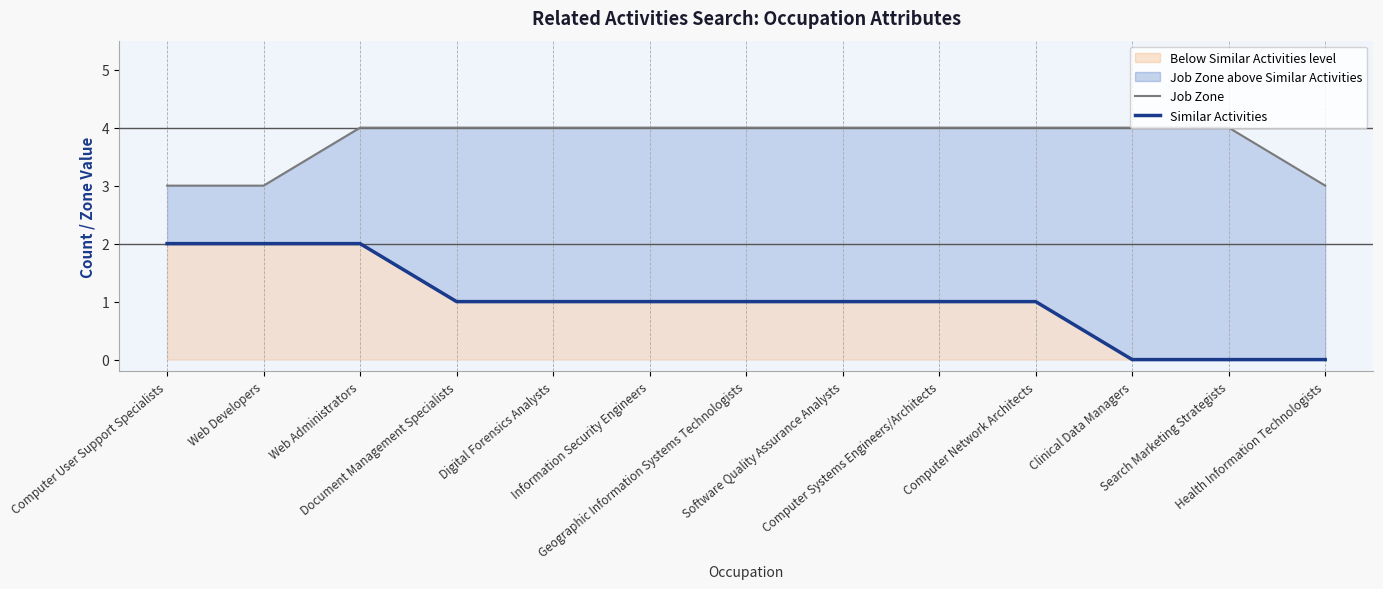

What is the difference between the maximum and second lowest values in the Job Zone series?

1